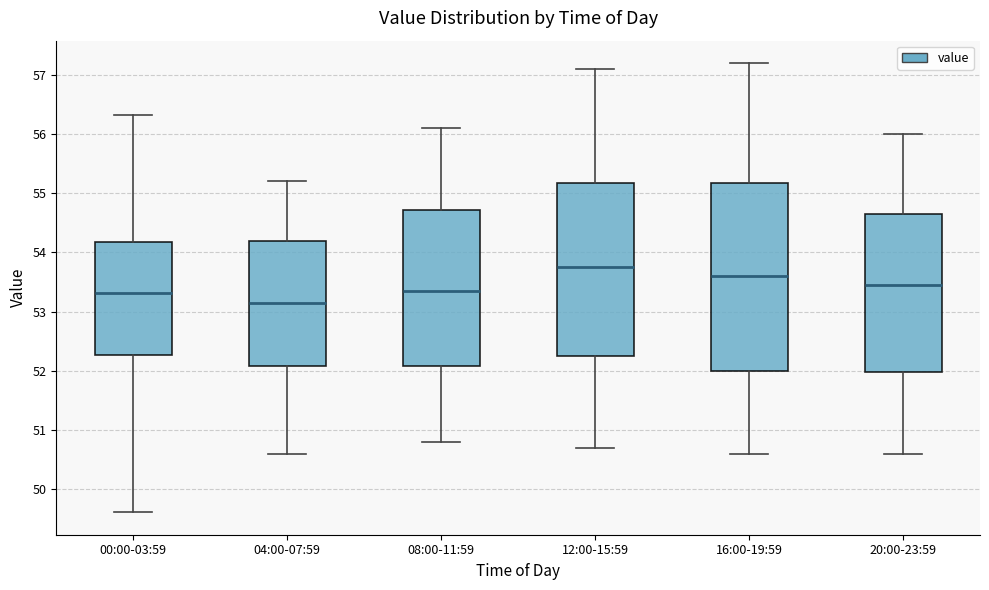

Which box has the highest median line?

12:00-15:59